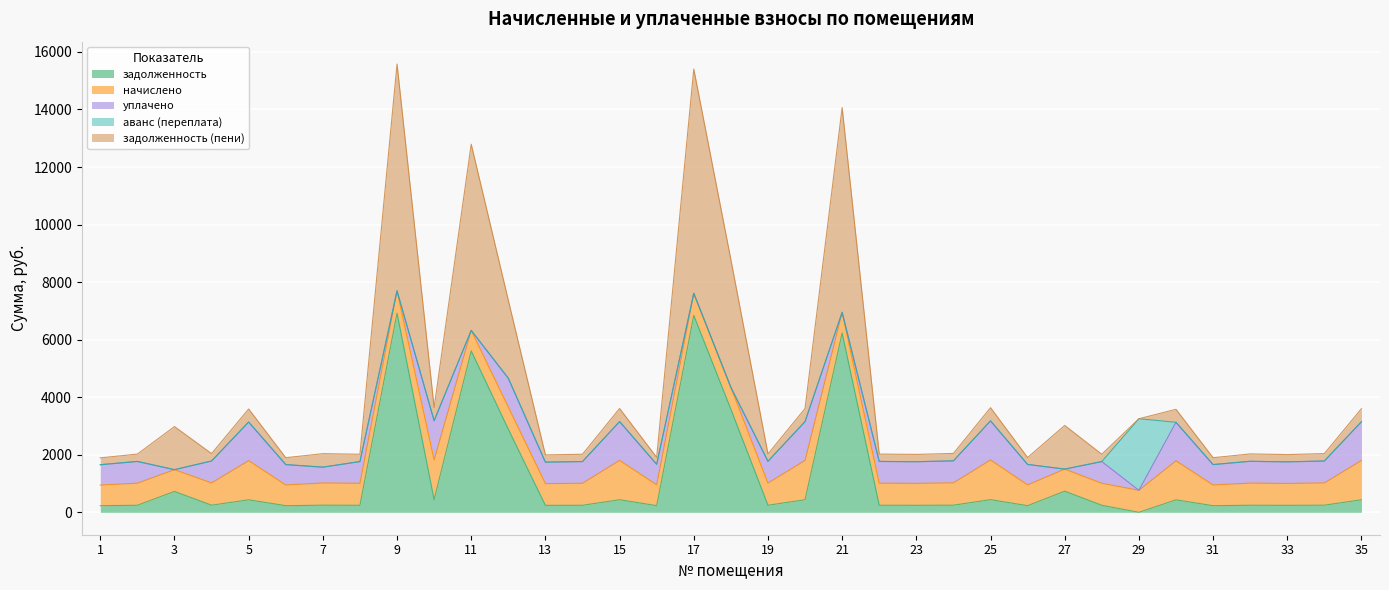

How many data points in аванс (переплата) are above 0?

1